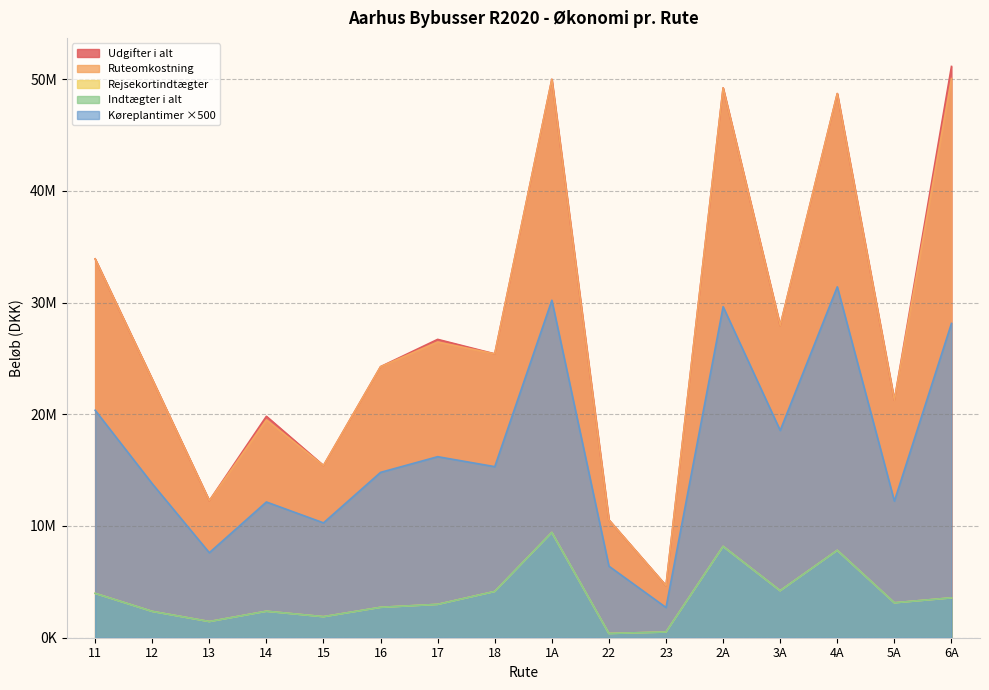

Which series has the largest total across all categories?

Udgifter i alt